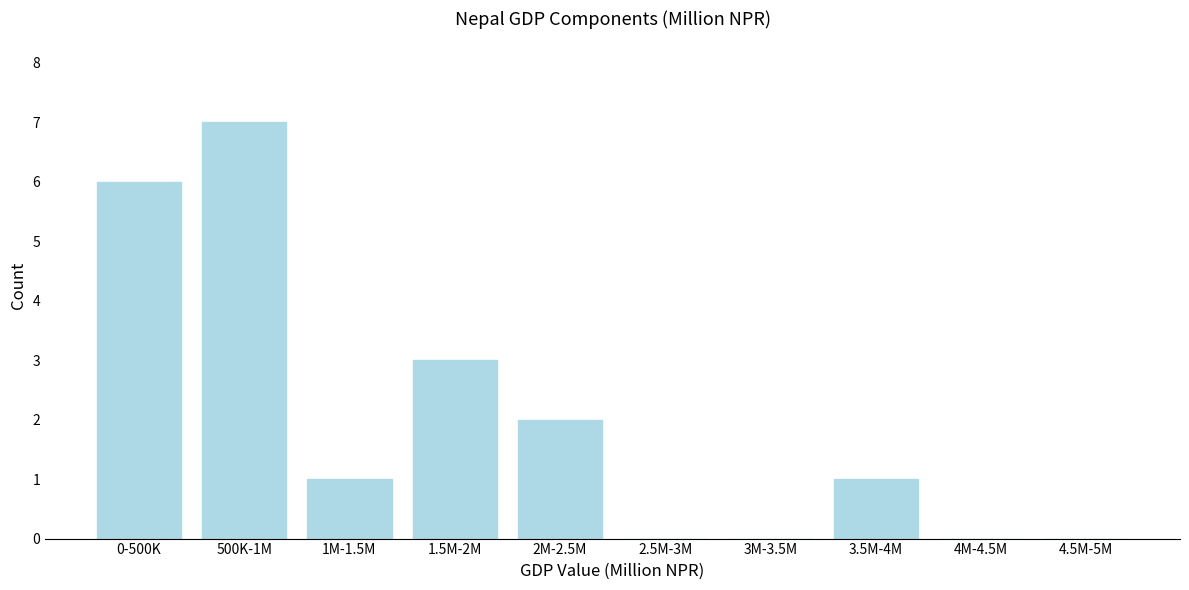

Reading left to right, extract all data points from this chart.

0-500K=6	500K-1M=7	1M-1.5M=1	1.5M-2M=3	2M-2.5M=2	2.5M-3M=0	3M-3.5M=0	3.5M-4M=1	4M-4.5M=0	4.5M-5M=0